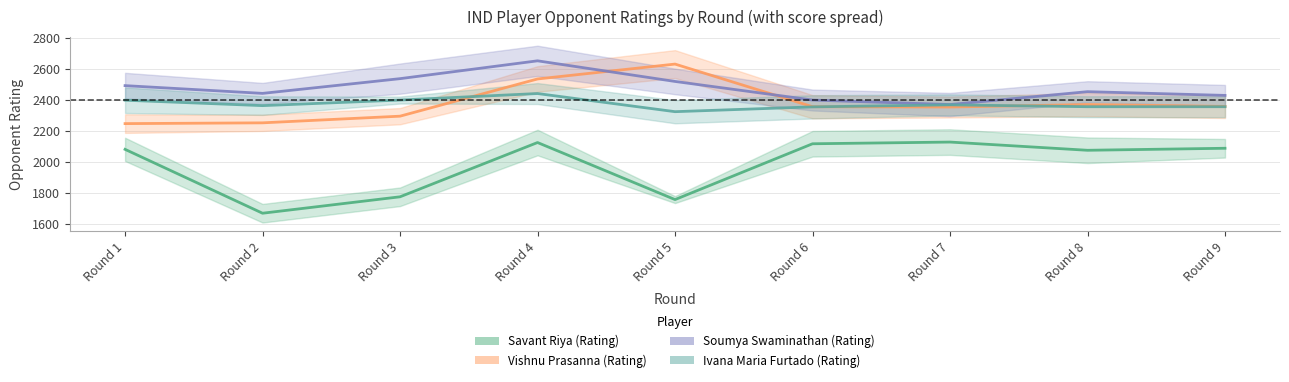

Where is Vishnu Prasanna (Rating) nearest to the value 2438?

Round 8